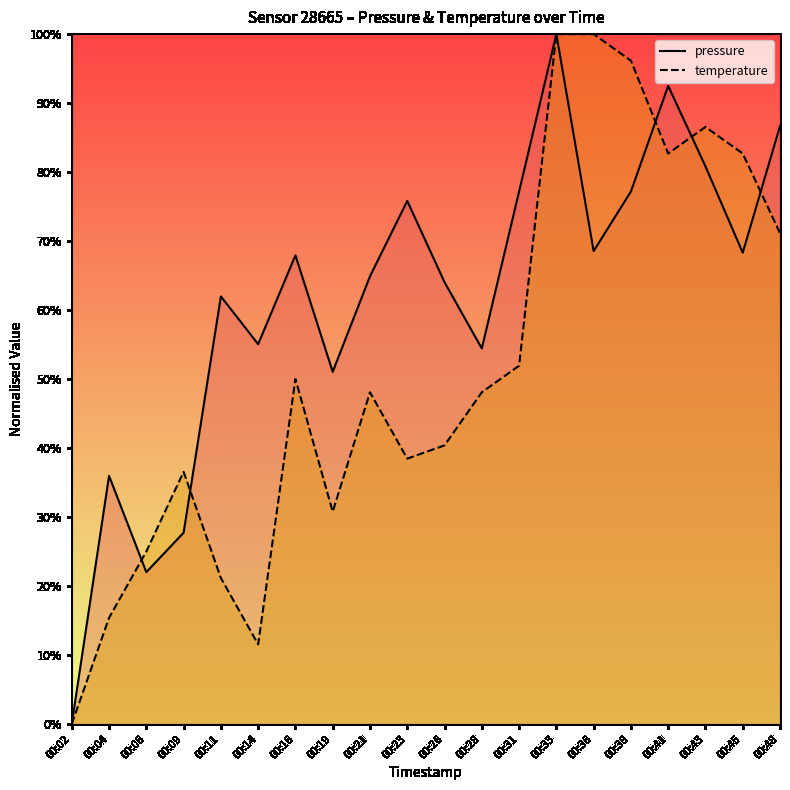

What is the difference between the second highest and second lowest values in the pressure series?

70.5